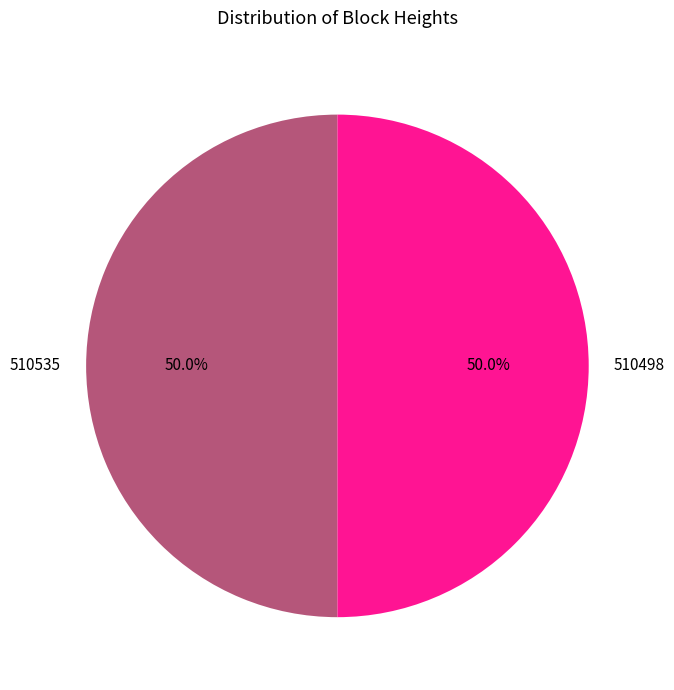

What is the total percentage of 510535 and 510498?

100.0%